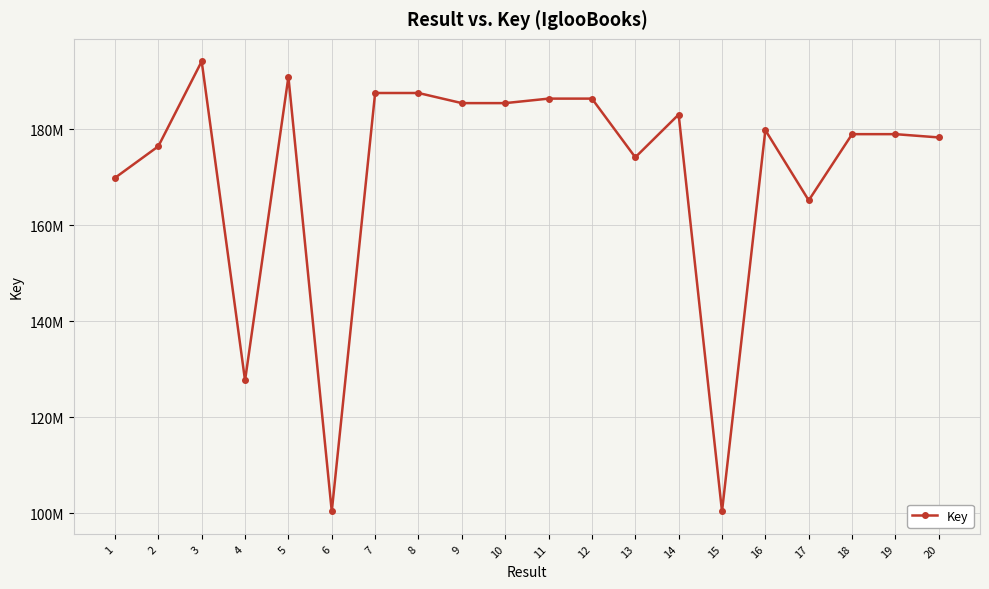

What is the change in value from 5 to 14?

-7848382